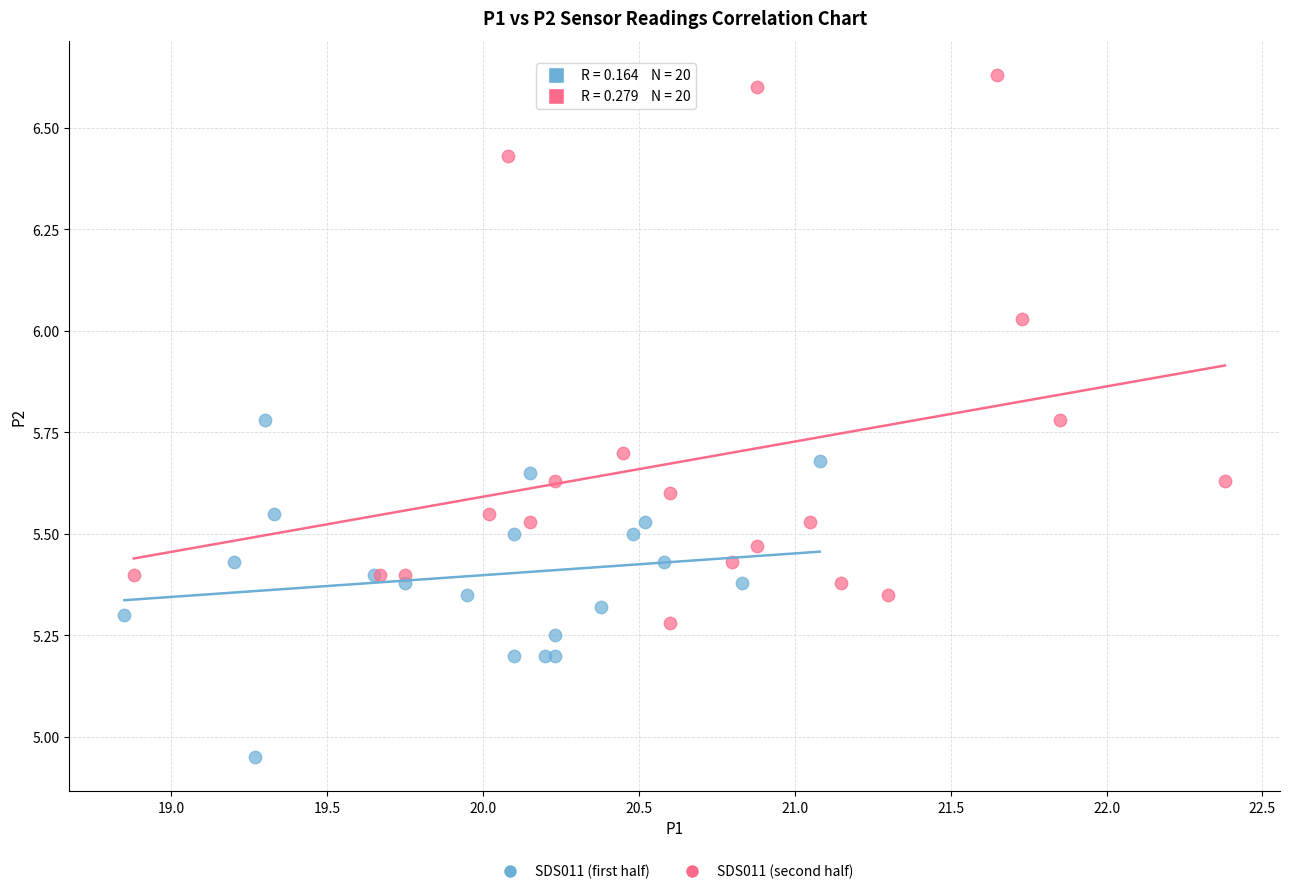

Which series contains the lowest Y value?

SDS011 (first half)